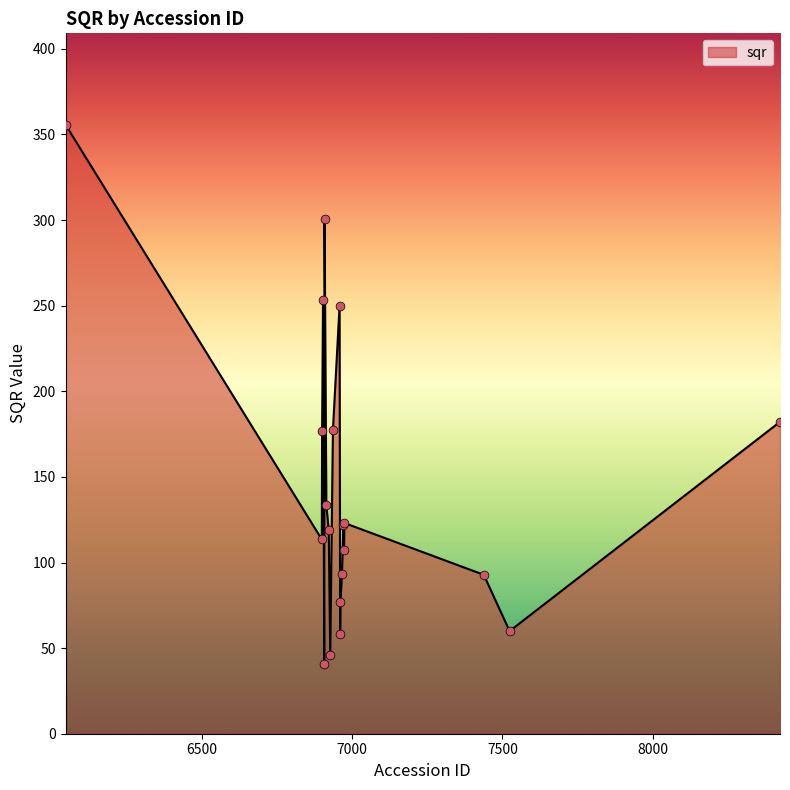

What is the greatest value displayed?

355.7